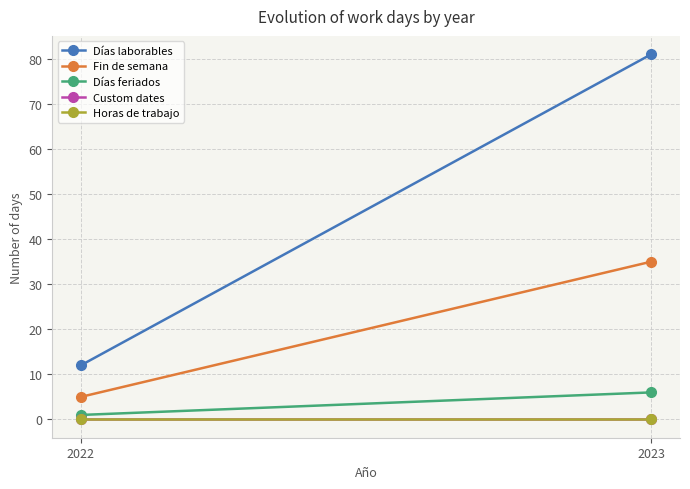

Reading right to left, list all the values displayed in this chart.

Días laborables: 2023=81	2022=12
Fin de semana: 2023=35	2022=5
Días feriados: 2023=6	2022=1
Custom dates: 2023=0	2022=0
Horas de trabajo: 2023=0	2022=0